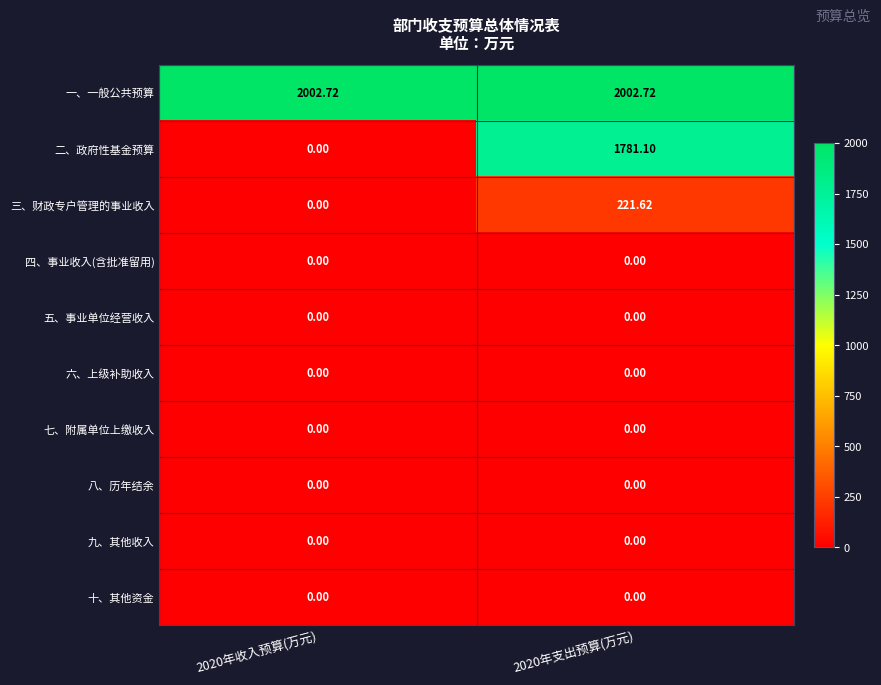

Which series changed the most between 2020年收入预算(万元) and 2020年支出预算(万元)?

二、政府性基金预算